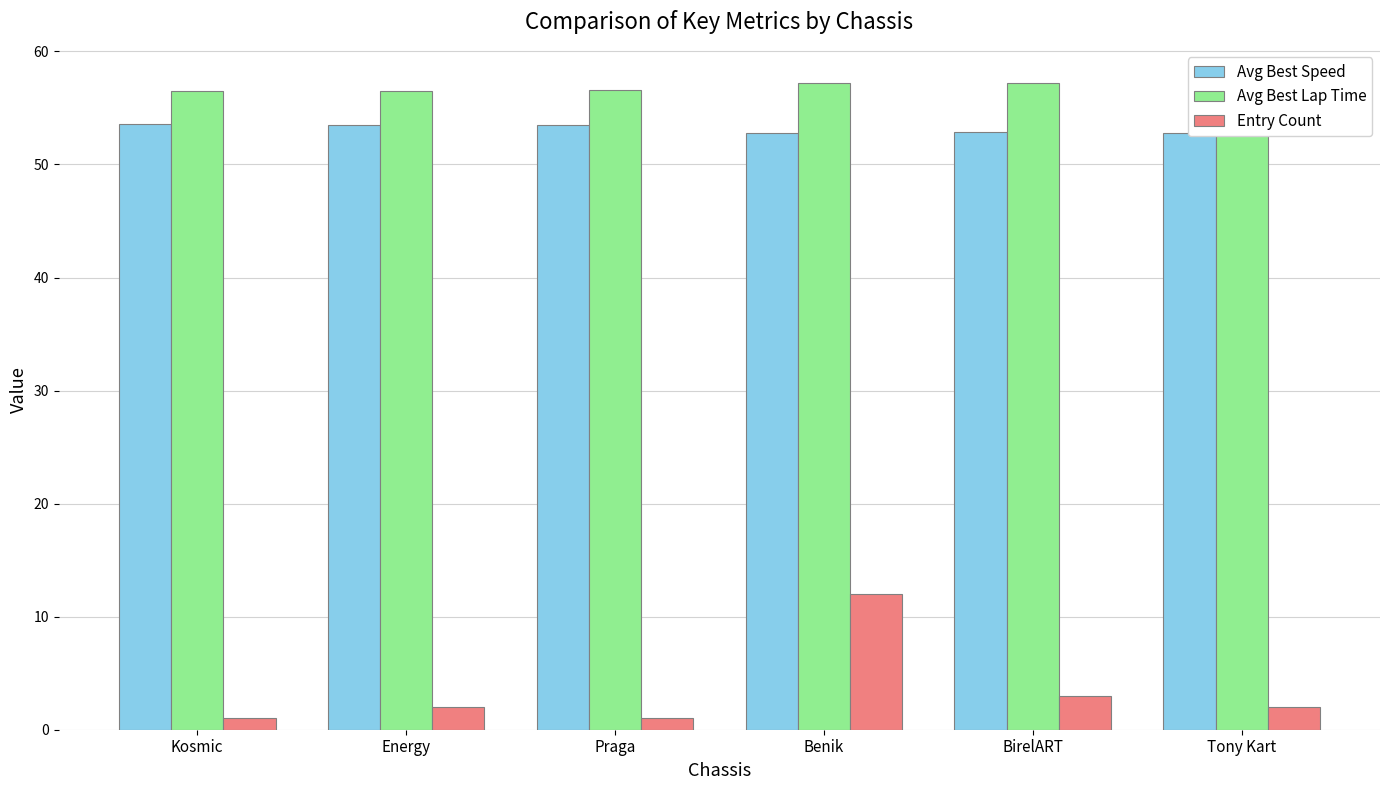

Reading right to left, list all the values displayed in this chart.

Avg Best Speed: Tony Kart=52.8	BirelART=52.9	Benik=52.8	Praga=53.5	Energy=53.5	Kosmic=53.5
Avg Best Lap Time: Tony Kart=57.3	BirelART=57.2	Benik=57.2	Praga=56.6	Energy=56.5	Kosmic=56.5
Entry Count: Tony Kart=2.0	BirelART=3.0	Benik=12.0	Praga=1.0	Energy=2.0	Kosmic=1.0